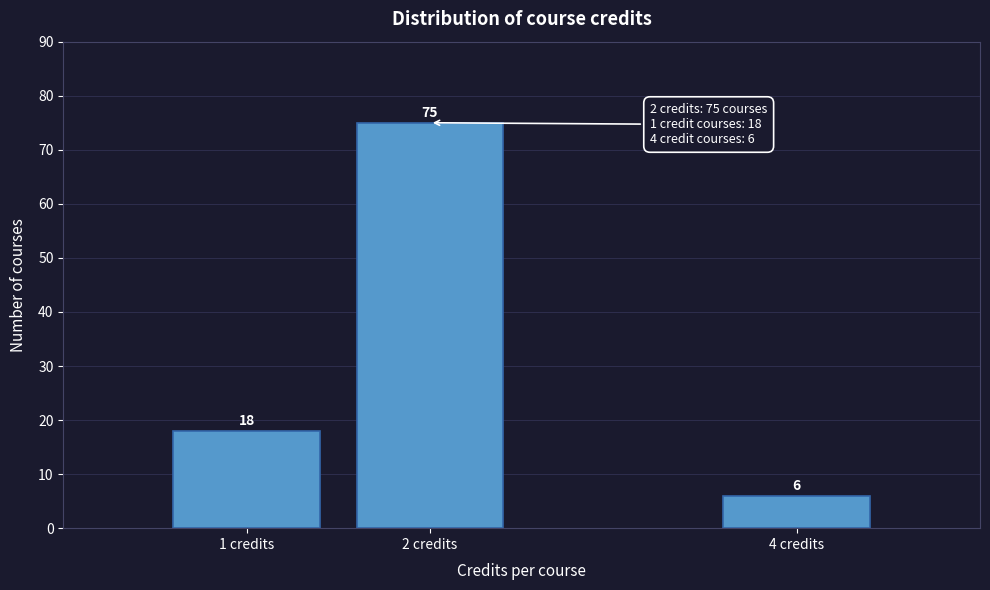

Reading left to right, list all the values displayed in this chart.

18	75	6